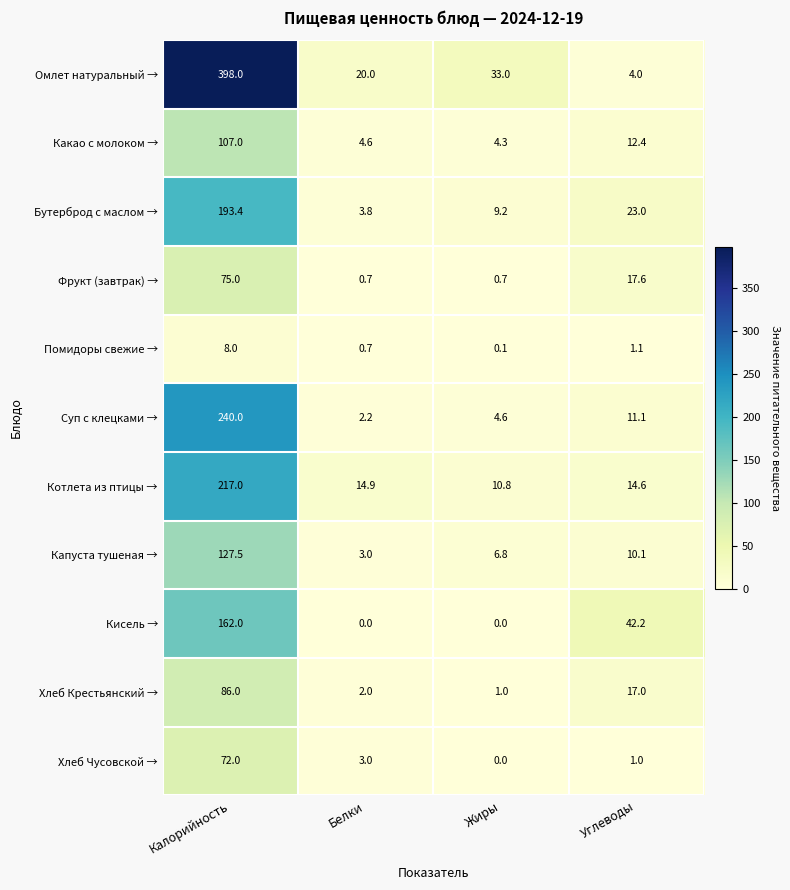

Is it true that Суп с клецками → equals 240.0 at Калорийность?

True